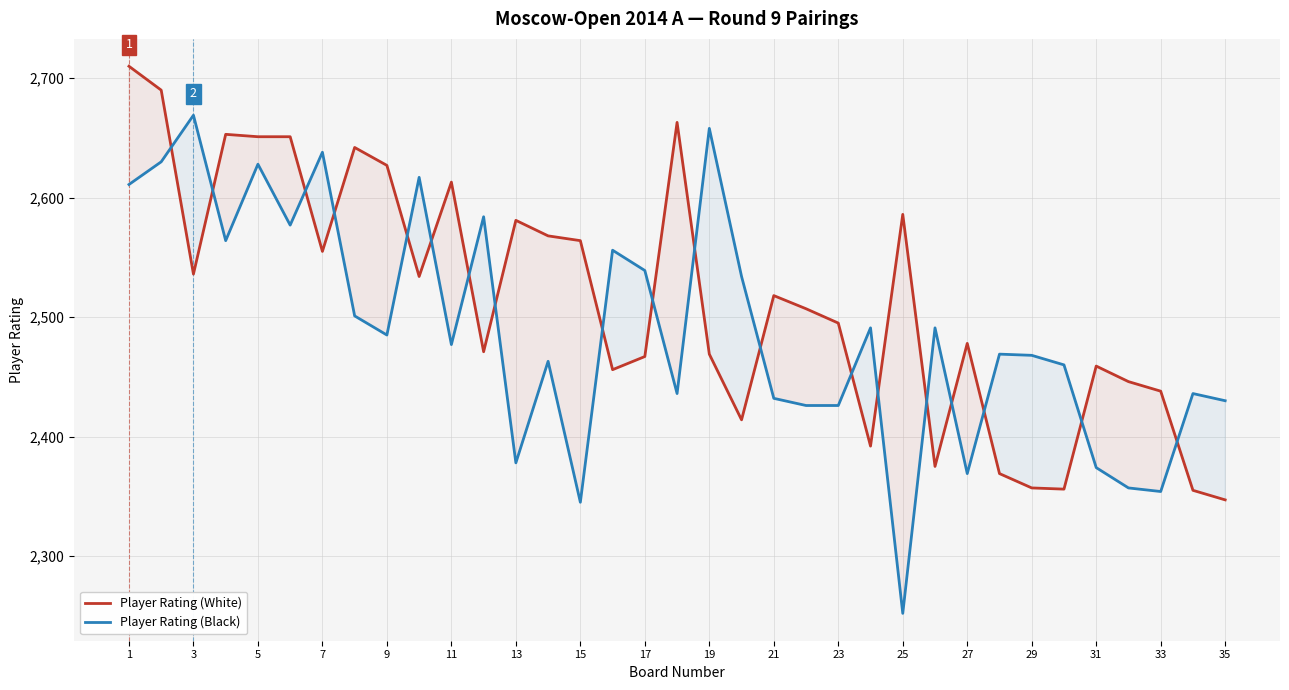

True or false: Player Rating (White) and Player Rating (Black) intersect in this chart.

True